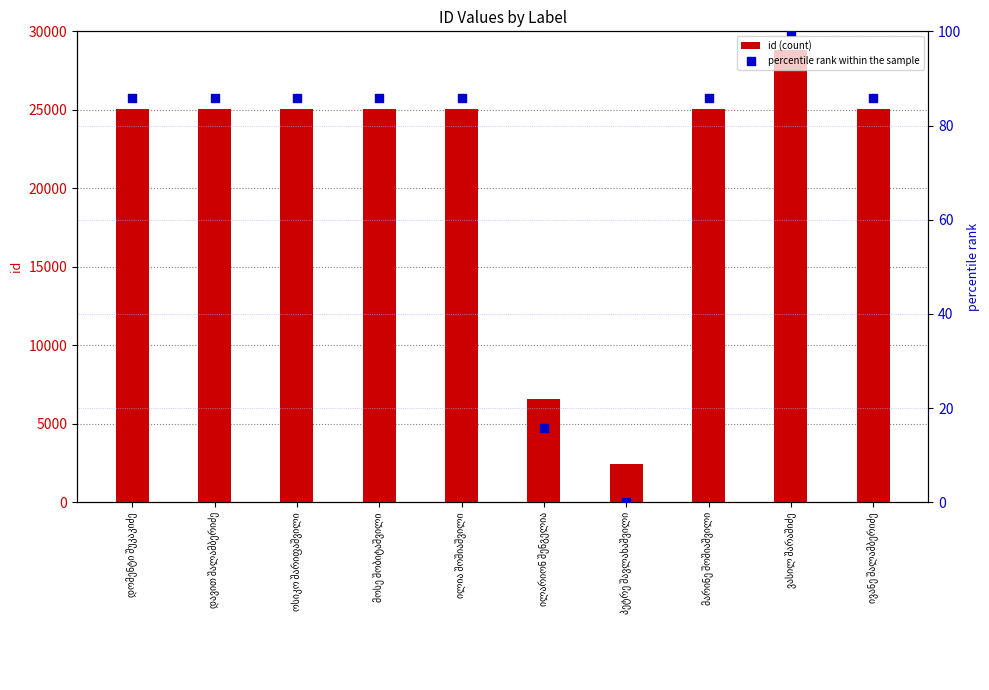

What are all the series names shown in the legend?

id (count), percentile rank within the sample